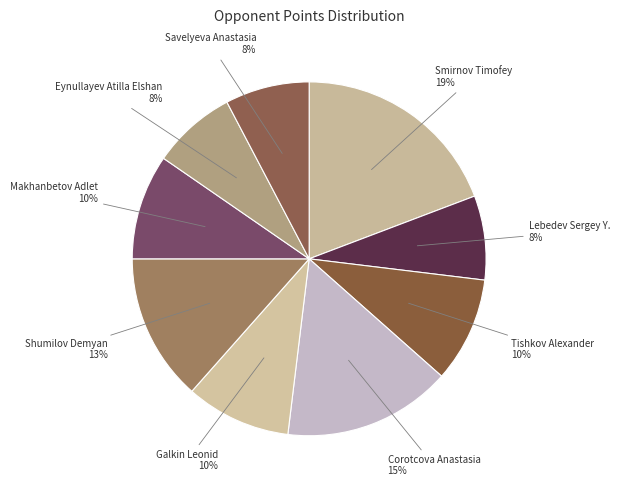

Does Savelyeva Anastasia represent more than half of the total?

No